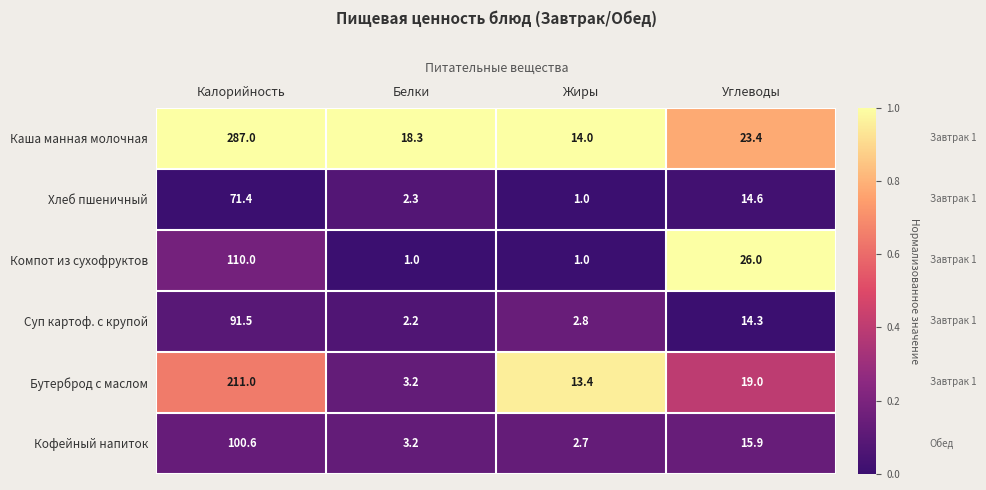

Which series has the largest range (max minus min)?

Каша манная молочная